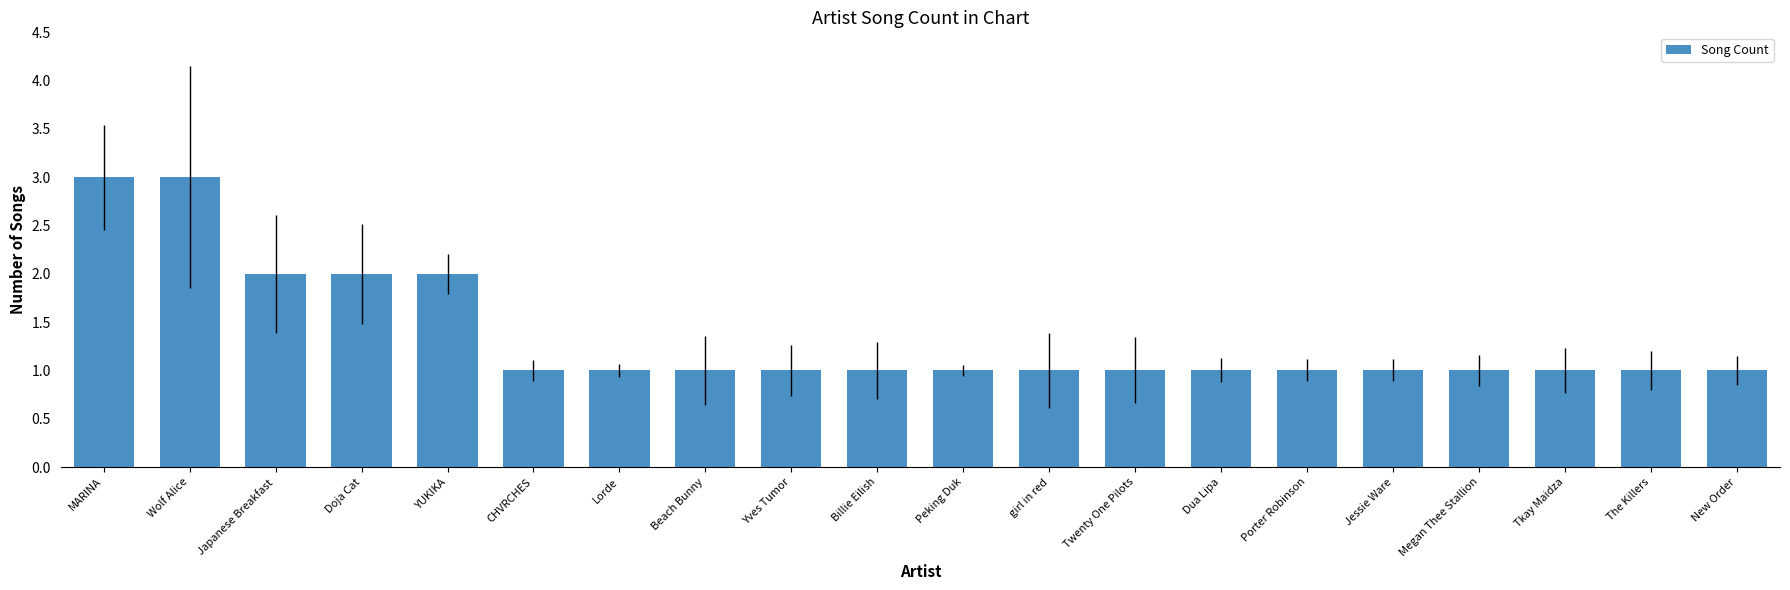

The value at girl in red is 2. True or false?

False